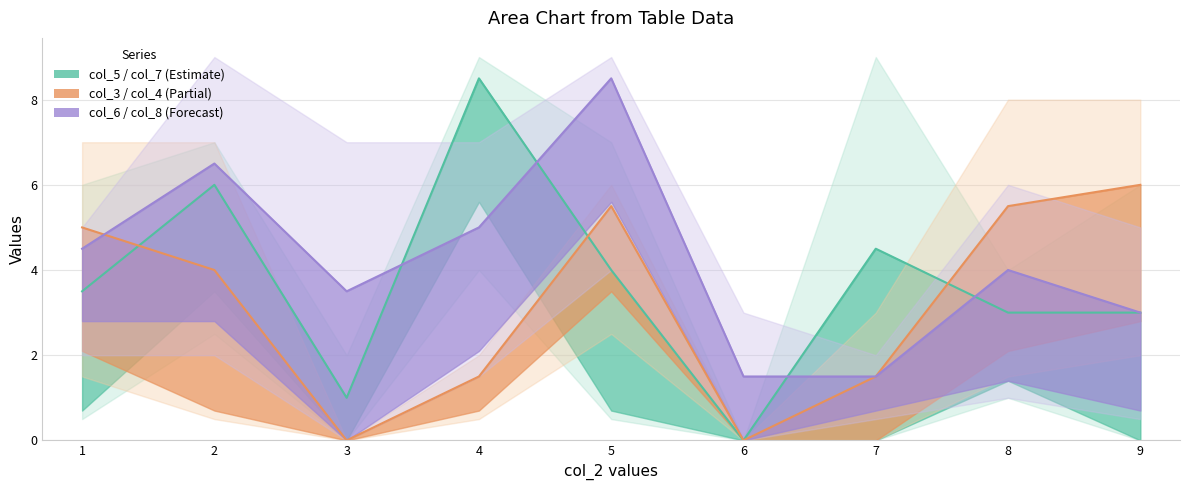

List the series in order of their overall mean, lowest first.

col_3 line, col_5 line, col_6 line